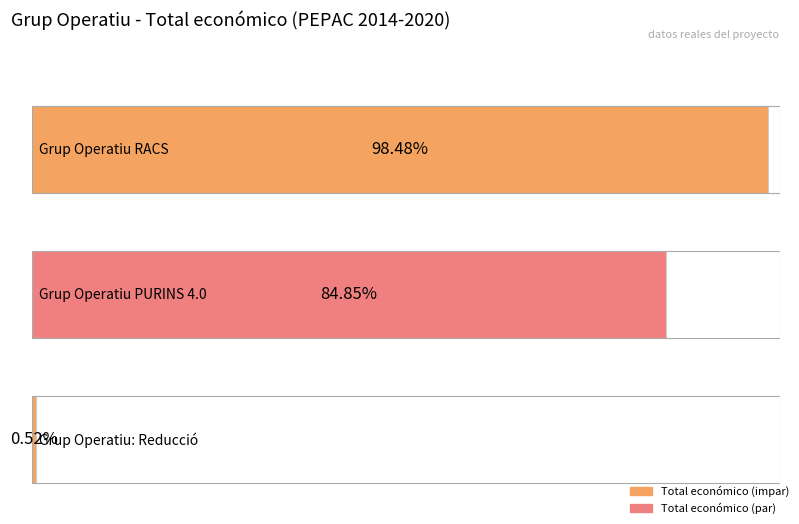

Reading left to right, extract all data points from this chart.

9847932	8484999	52055